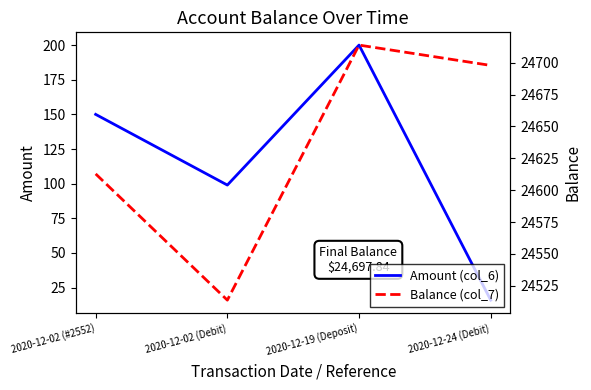

Which series has the widest spread of values?

Balance (col_7)